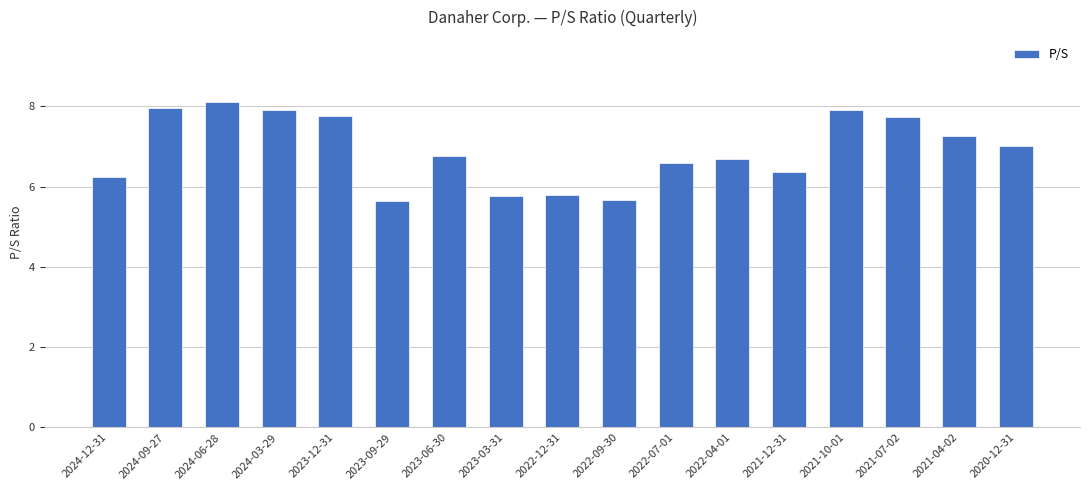

What is the average value?

6.9